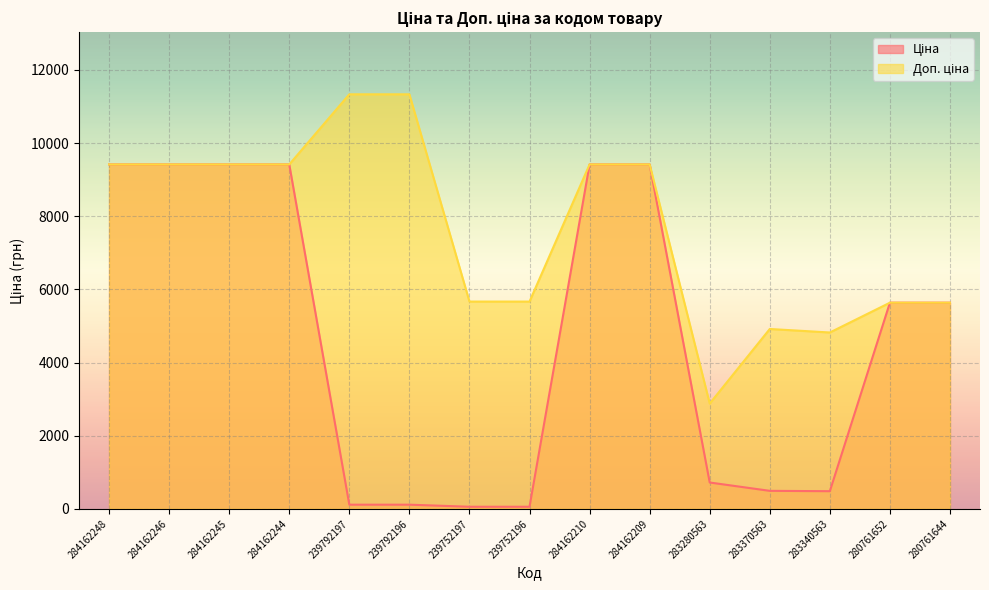

Between 284162209 and 284162210, which is larger?

284162209